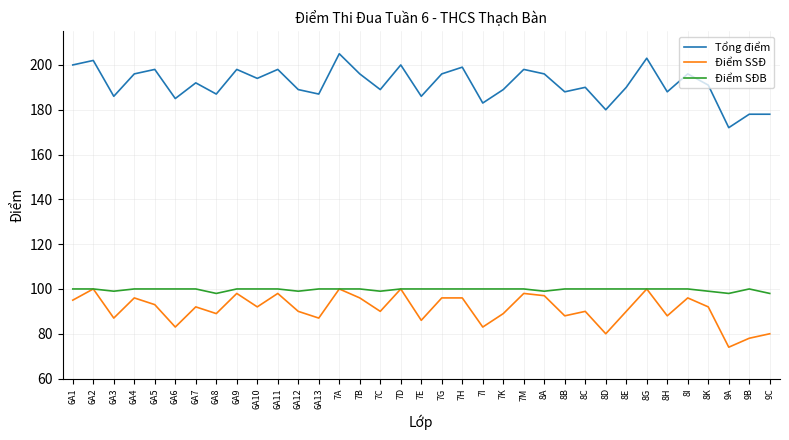

What position from the left is 6A13?

13